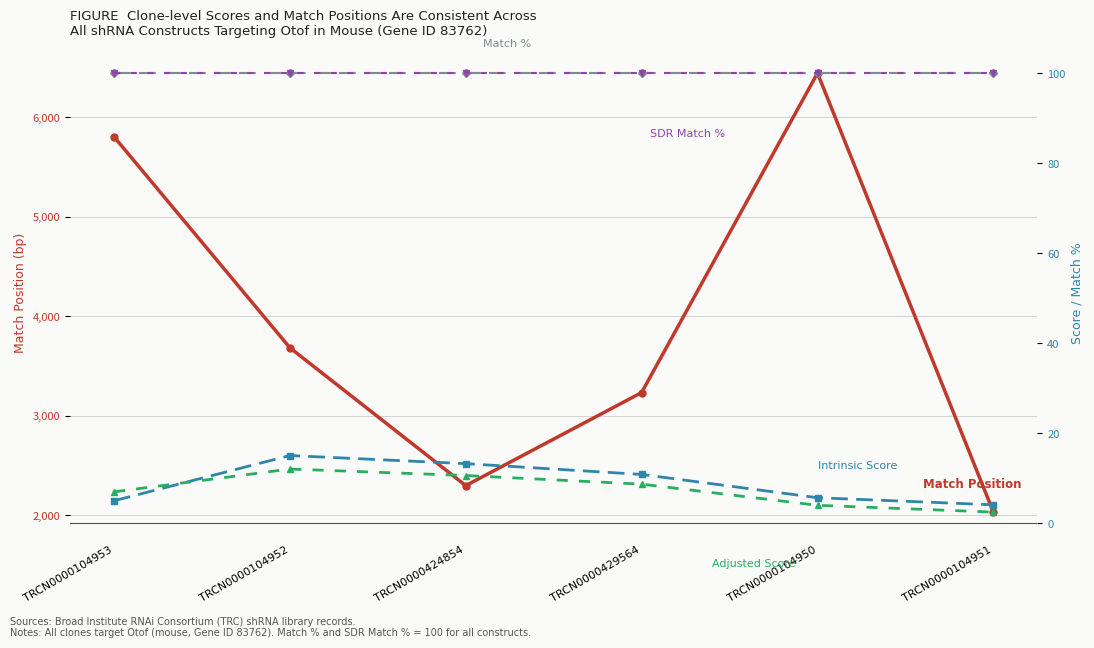

What is the average value of the SDR Match % series?

100.0